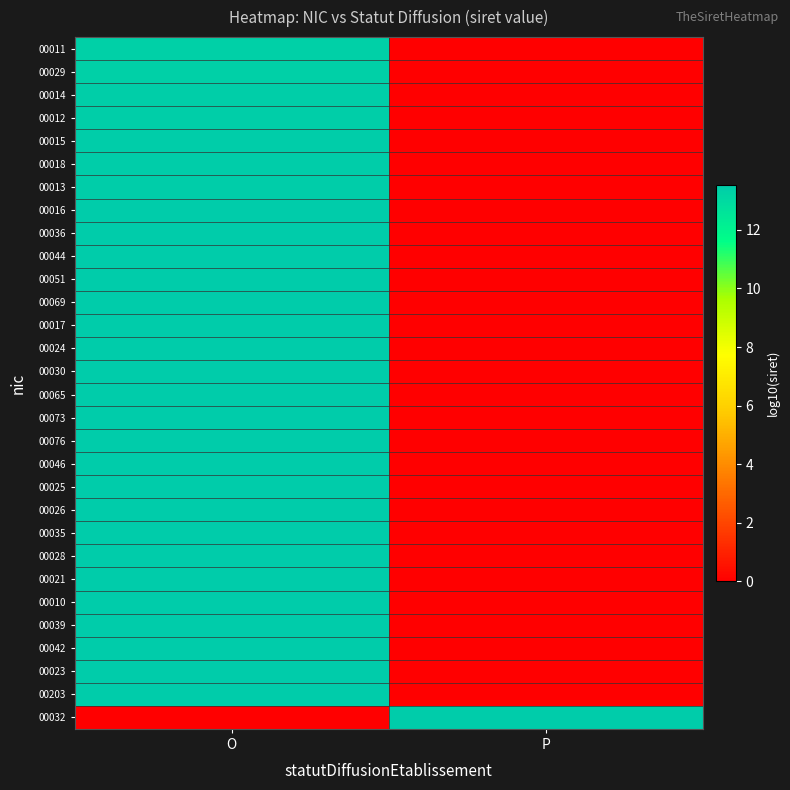

Rank the series by their maximum value, from highest to lowest.

00032, 00203, 00023, 00042, 00039, 00010, 00021, 00028, 00035, 00026, 00025, 00046, 00076, 00073, 00065, 00030, 00024, 00017, 00069, 00051, 00044, 00036, 00016, 00013, 00018, 00015, 00012, 00014, 00029, 00011